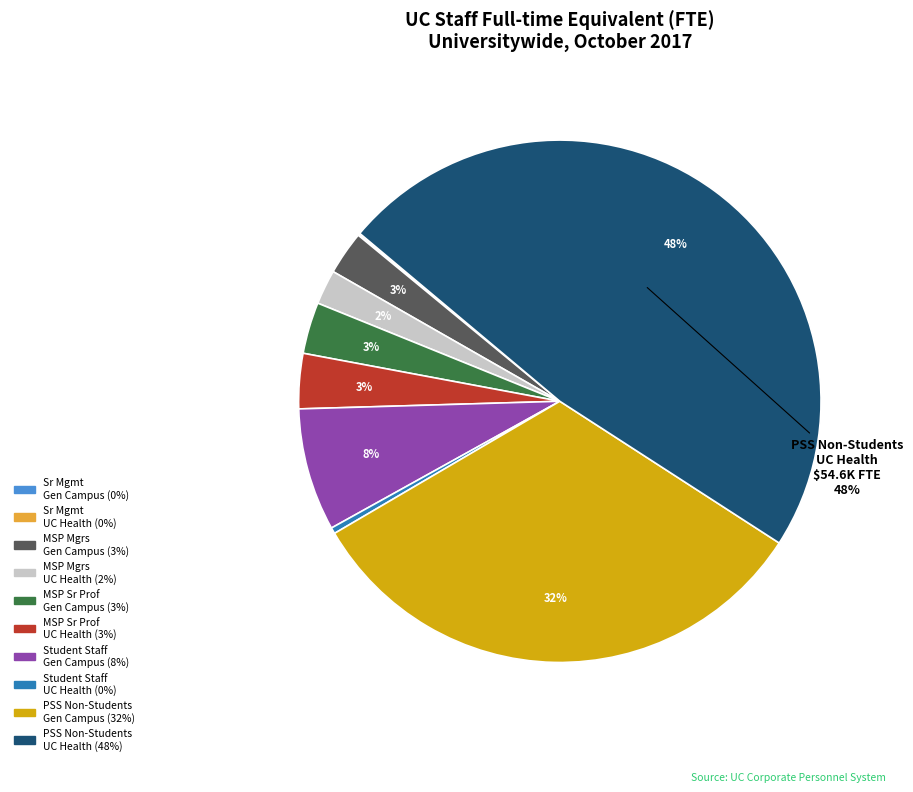

Does any single category account for the majority?

No